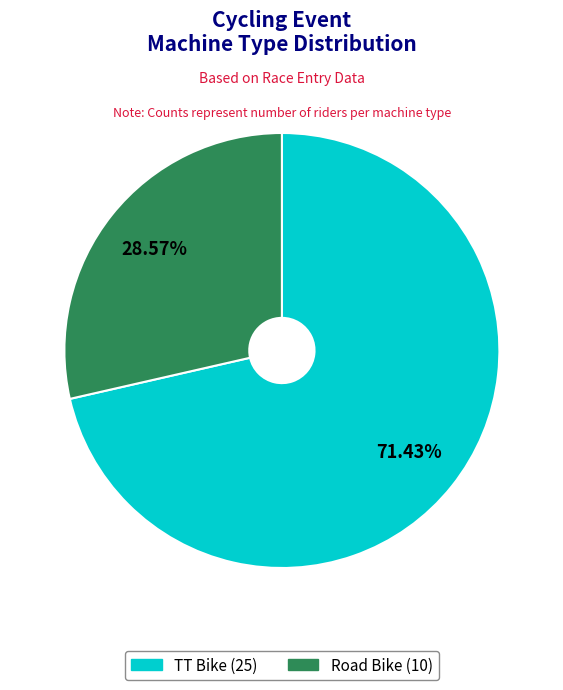

What percentage is the Road Bike slice, to the nearest percent?

29%